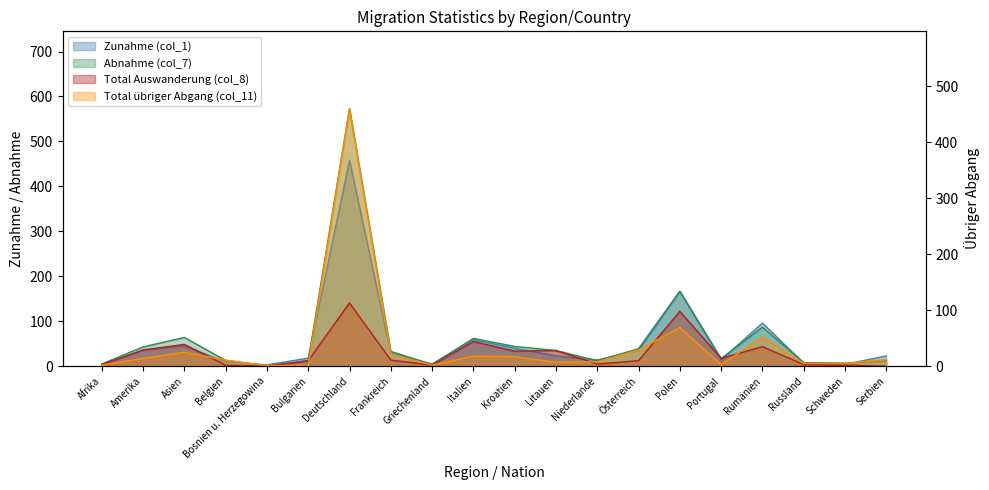

How many data points in Zunahme (col_1) are above 23?

9